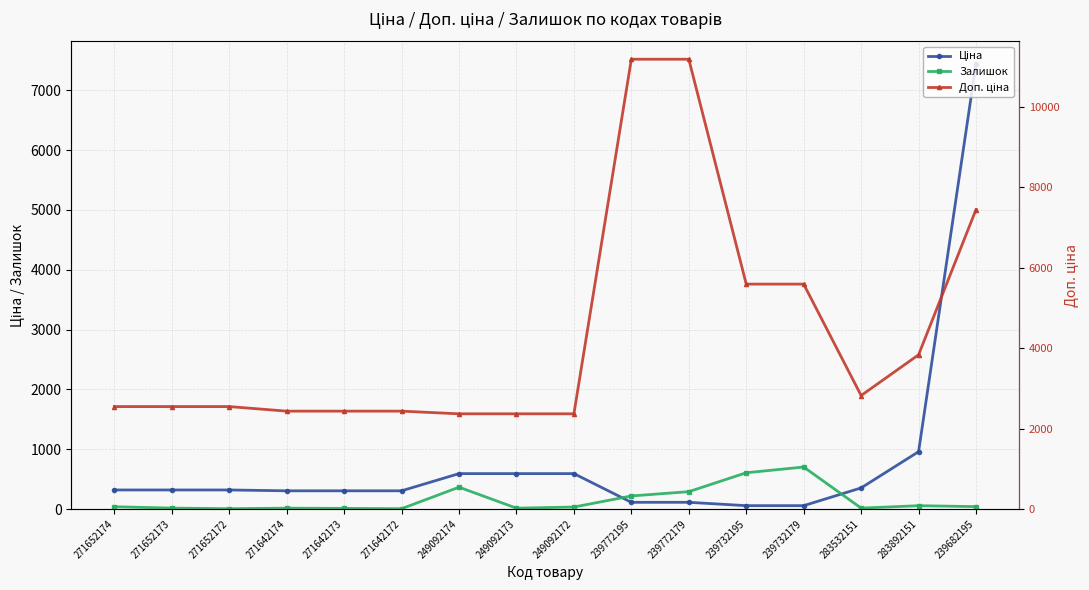

At how many categories does at least one series exceed 2559?

7